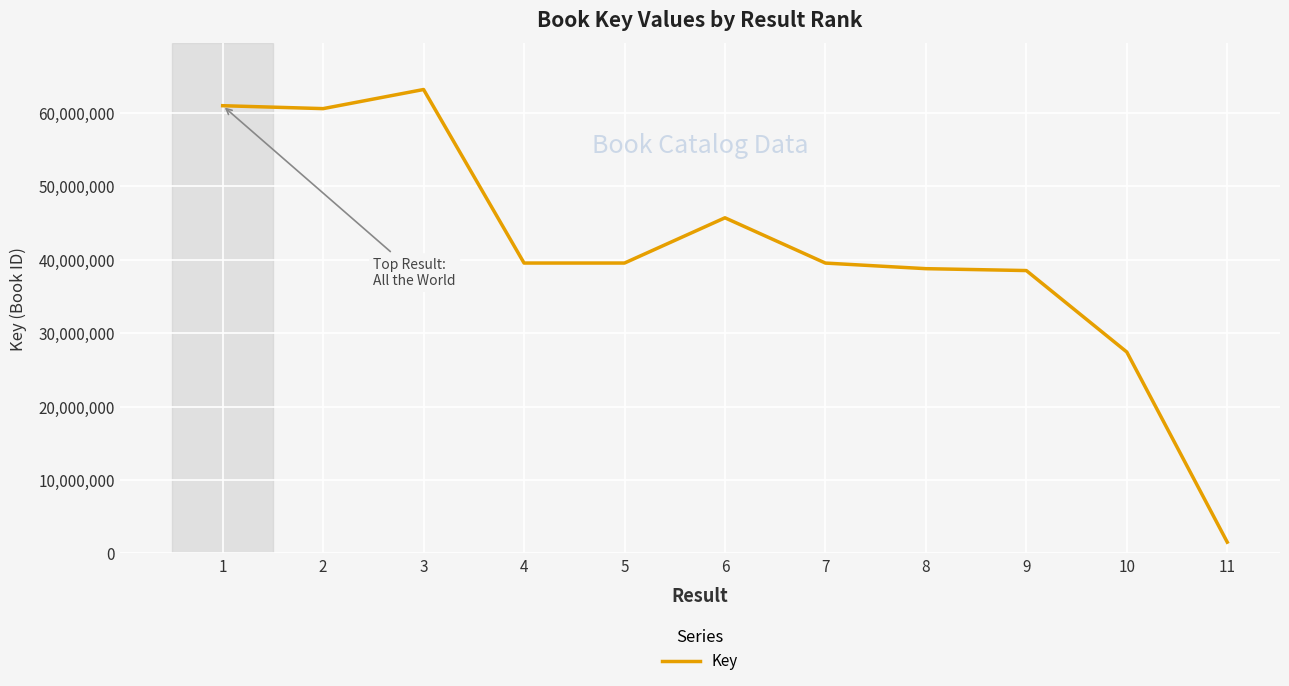

How many series are shown in this chart?

1